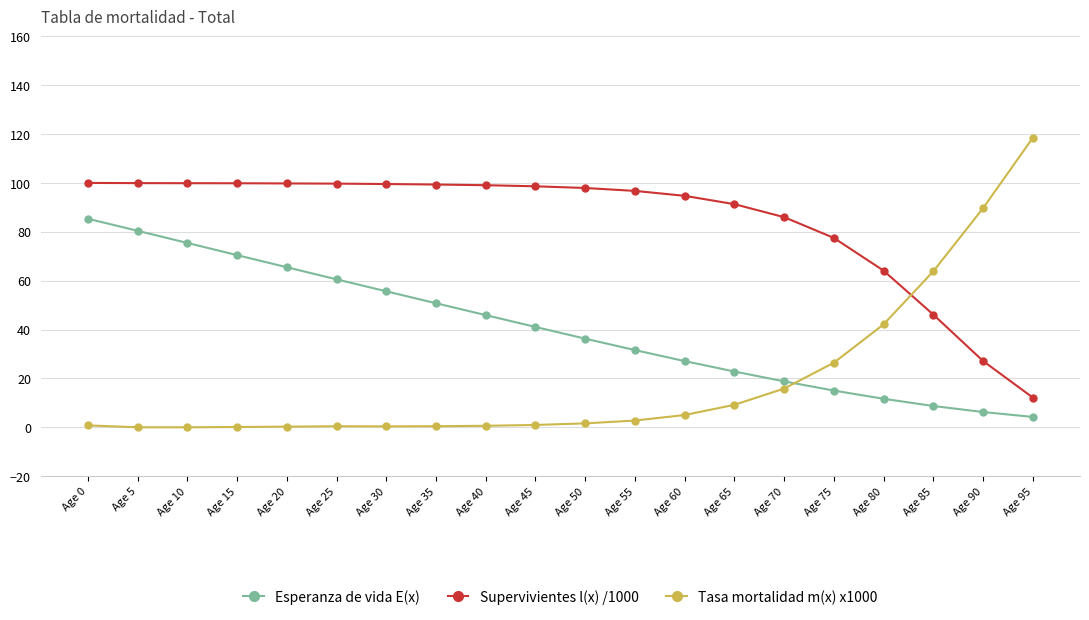

What is the difference between the maximum and minimum values in the Esperanza de vida E(x) series?

81.1